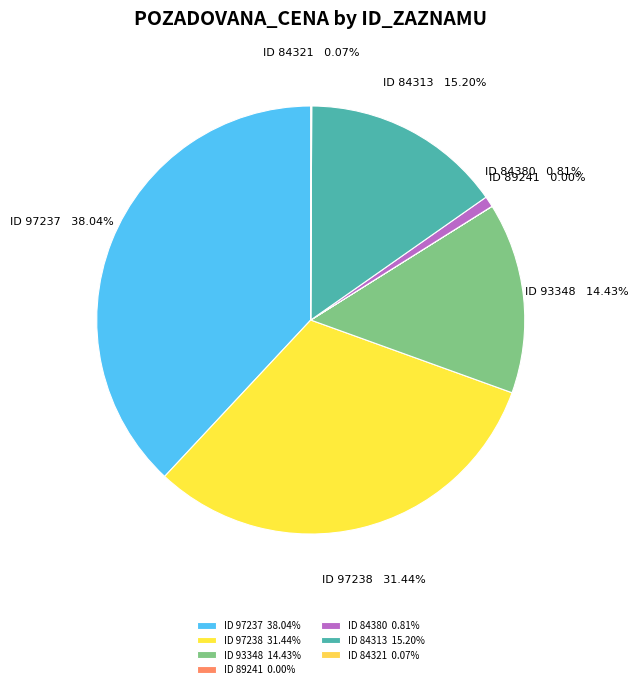

Does ID 84313 15.20% represent more than half of the total?

No